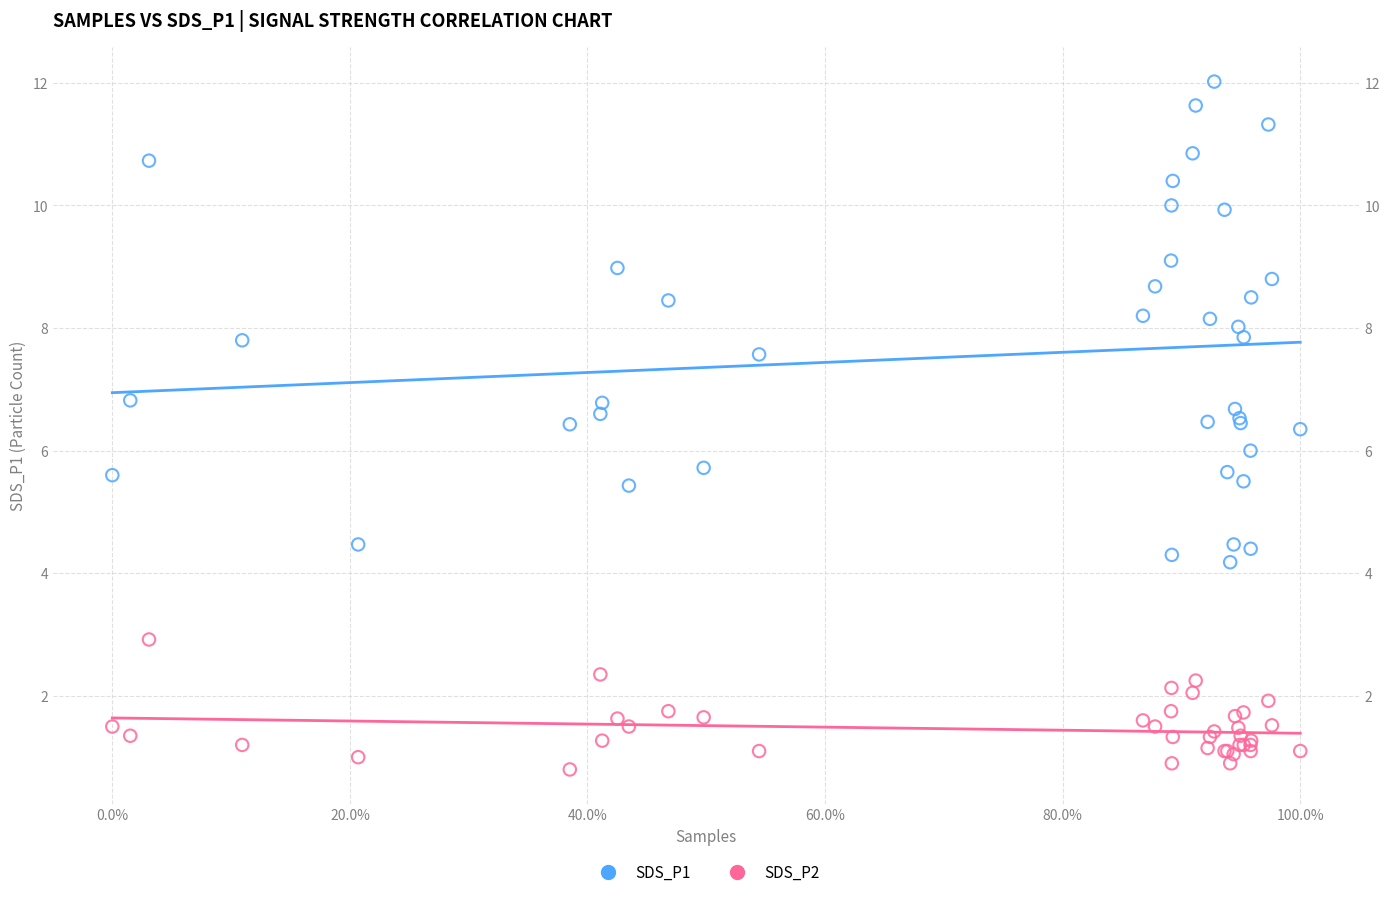

Which series contains the highest Y value?

SDS_P1